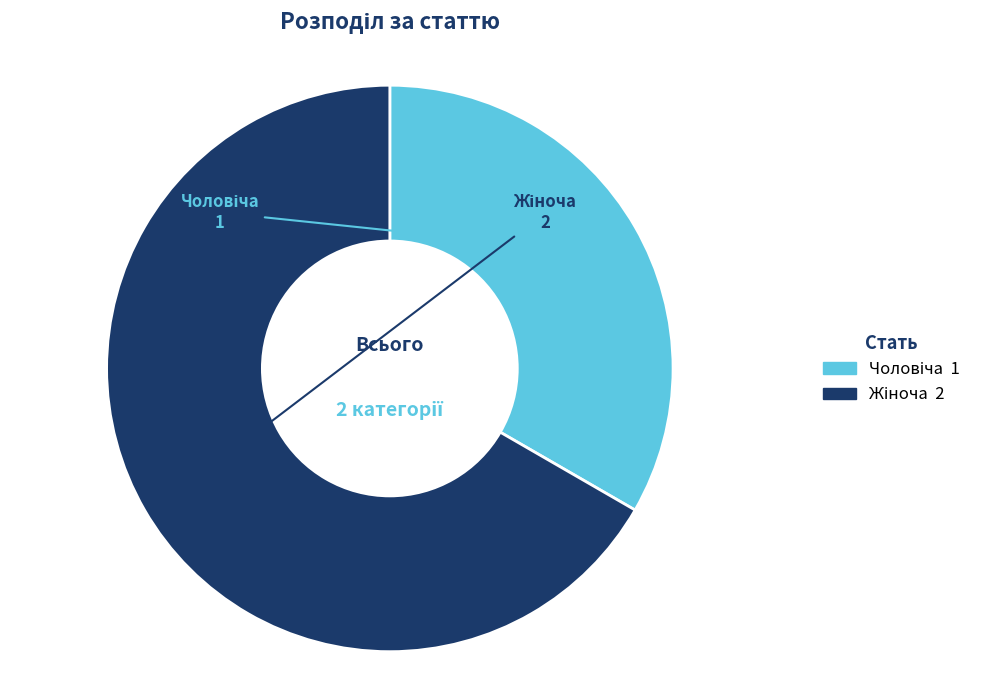

Is there a majority slice in this chart?

Yes